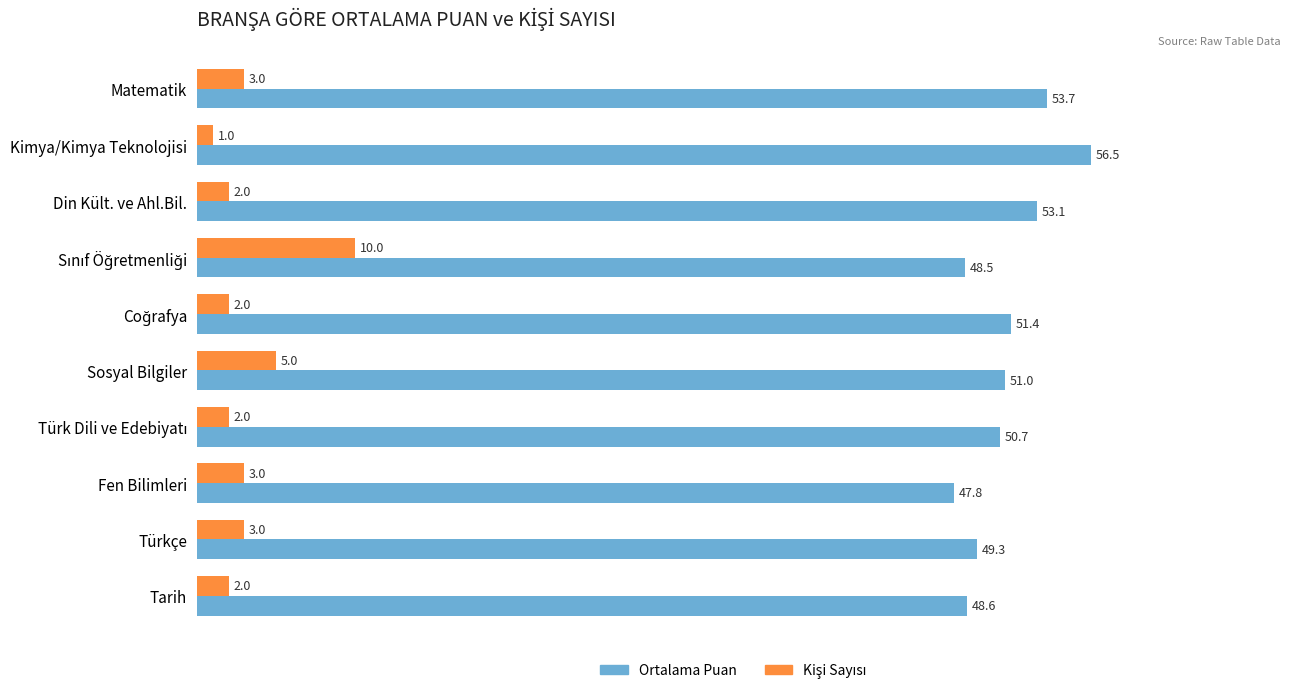

What is the difference between the highest and lowest values at Fen Bilimleri?

44.8